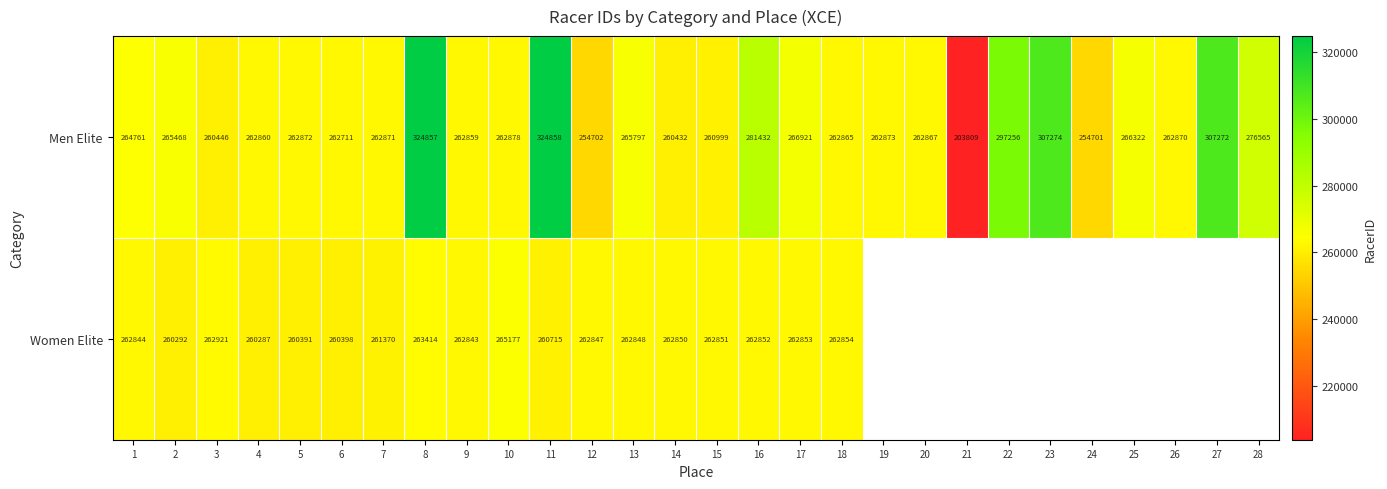

What is the maximum value shown in the chart?

324858.0